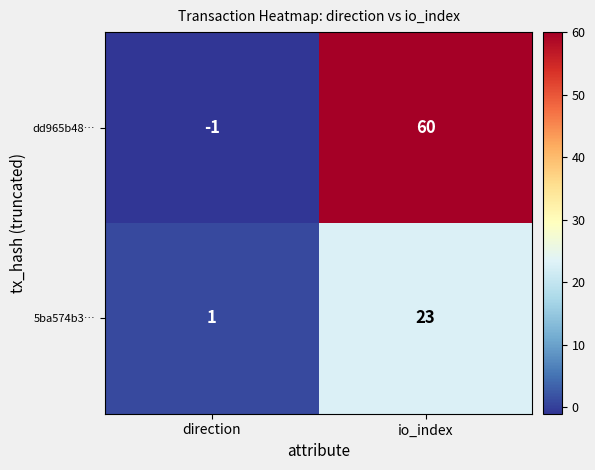

True or false: dd965b48… has a value of 0 at direction.

False